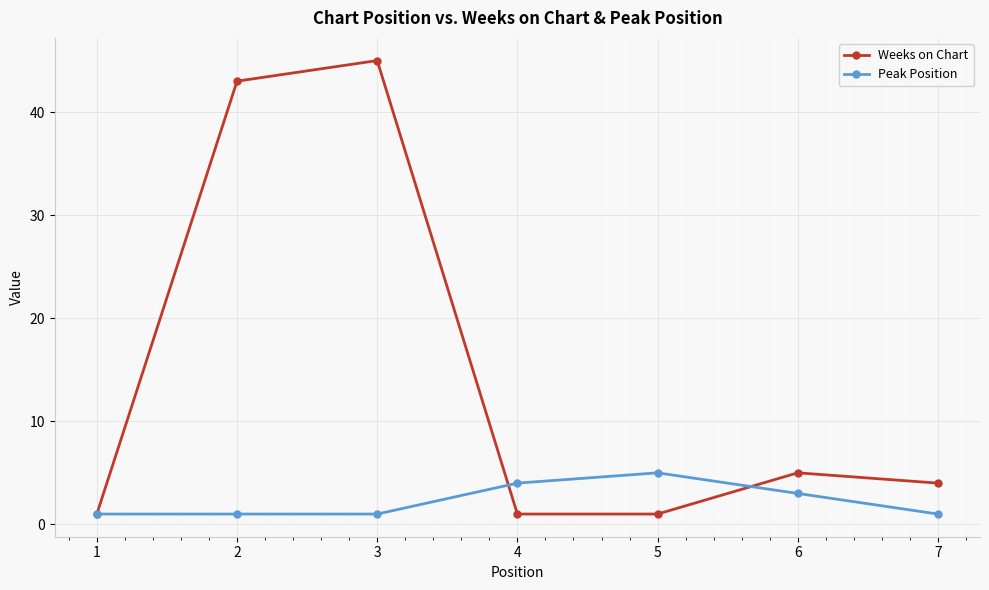

True or false: Peak Position and Weeks on Chart cross at least once.

True